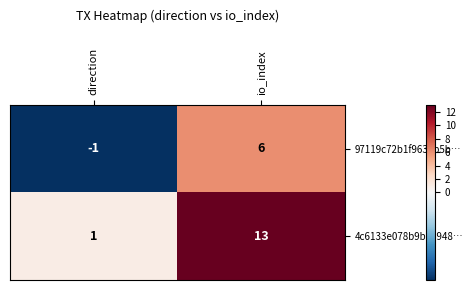

Which series has the largest total across all categories?

4c6133e078b9be6948…